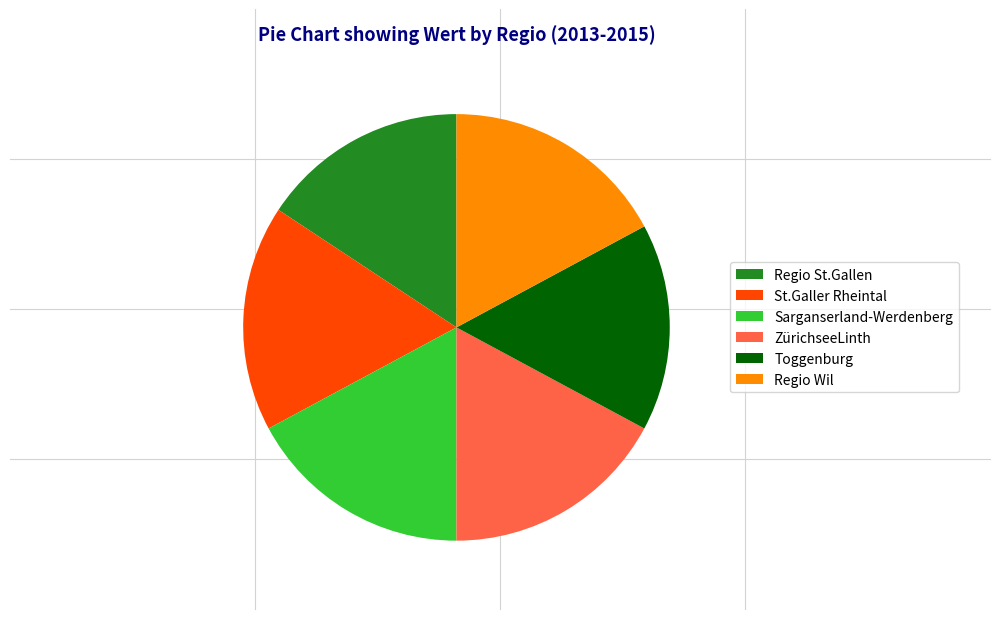

Approximately how many times larger is the value at Toggenburg compared to Sarganserland-Werdenberg?

0.9